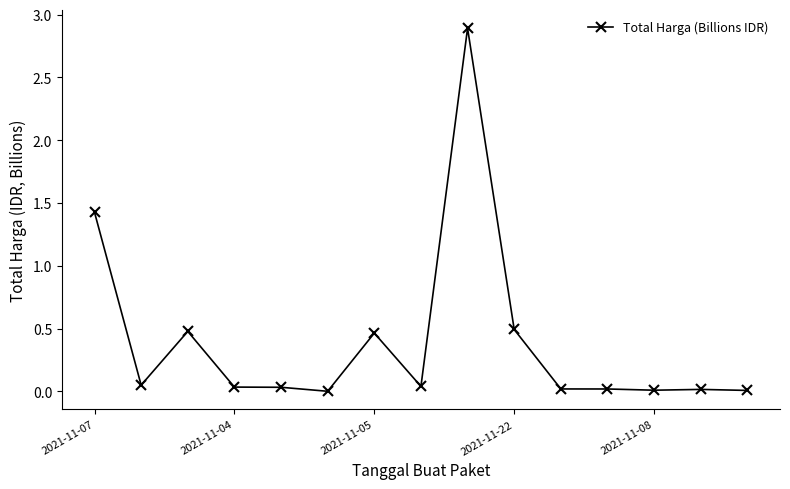

What is the maximum value shown in the chart?

2.9